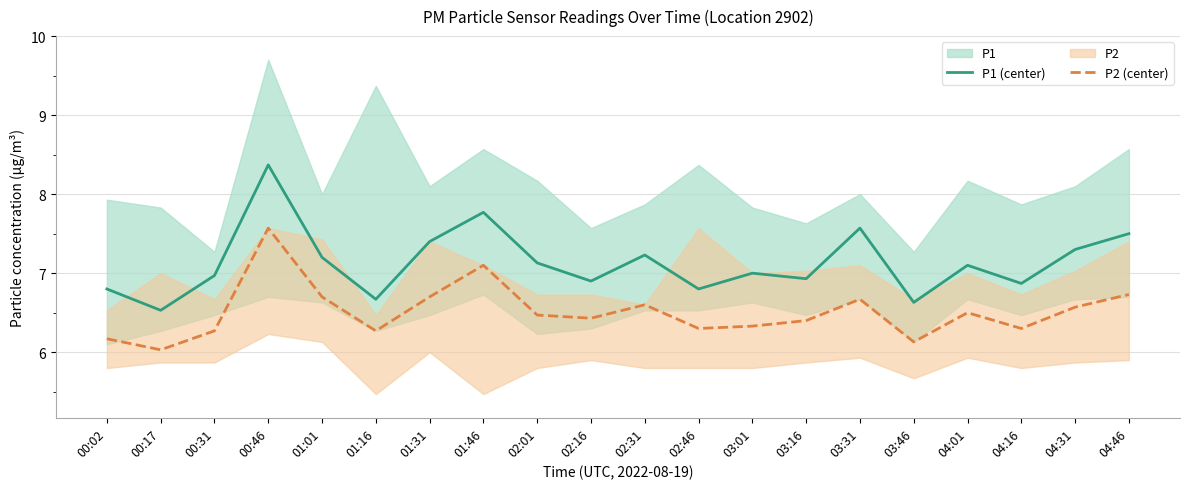

What is the label of the 16th point from the right?

01:01